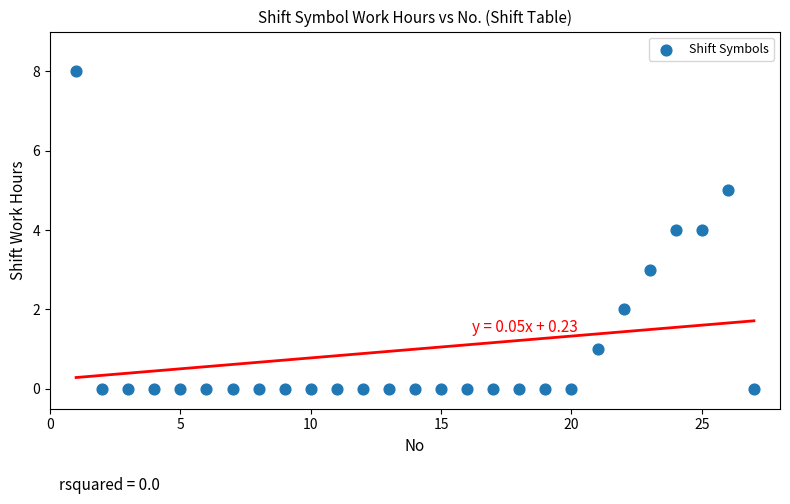

What is the range of X values (max minus min)?

26